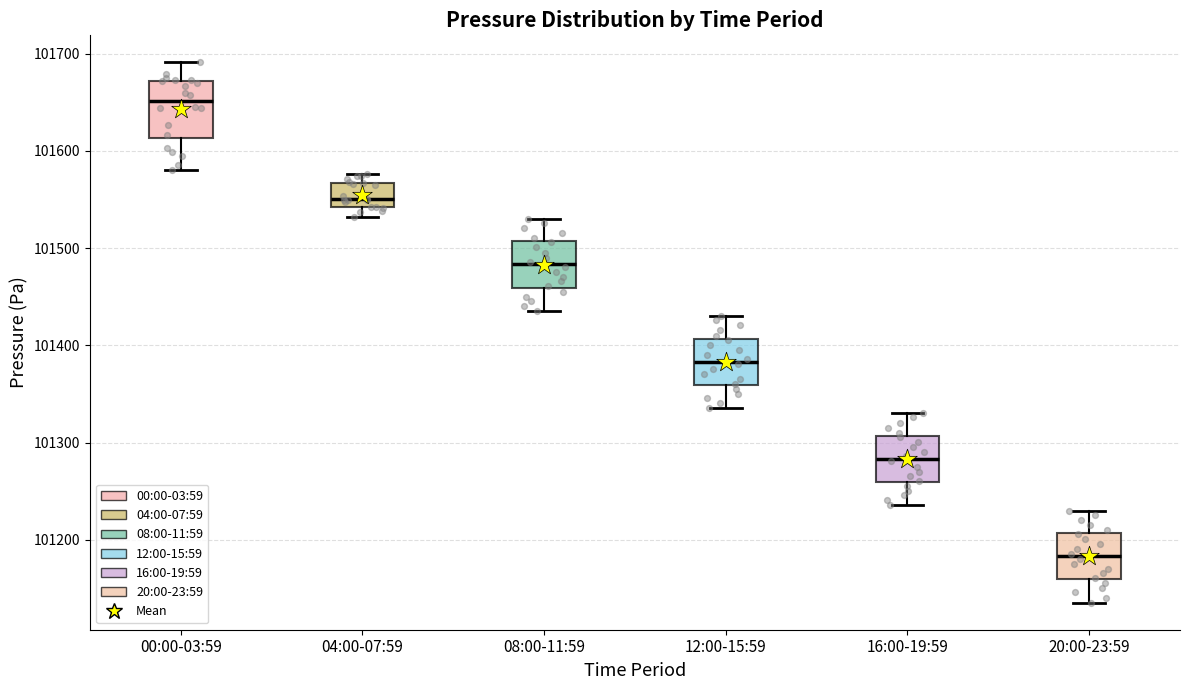

Where does the median line of the box for 20:00-23:59 sit on the y-axis? The values are not printed on the chart, so give them approximately, as read against the axis.

101180